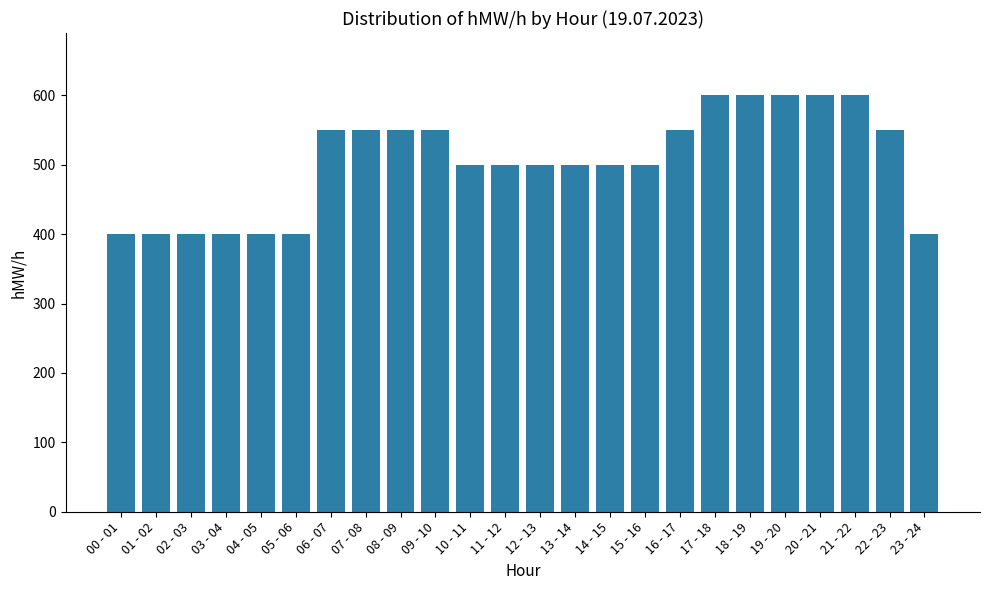

What is the average value?

504